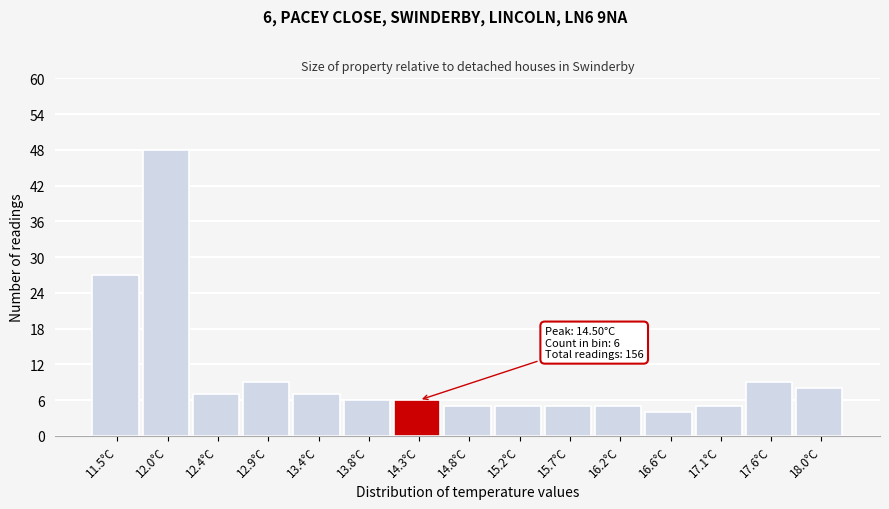

Reading right to left, list all the values displayed in this chart.

8	9	5	4	5	5	5	5	6	6	7	9	7	48	27